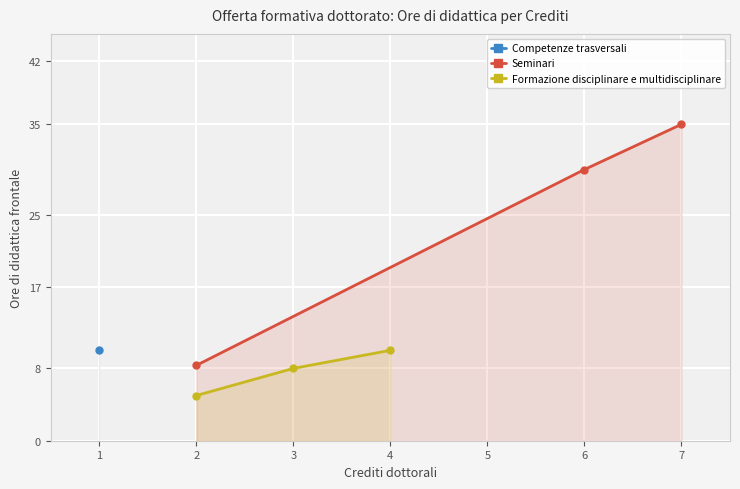

True or false: Seminari has a value of 30.0 at 6.

True